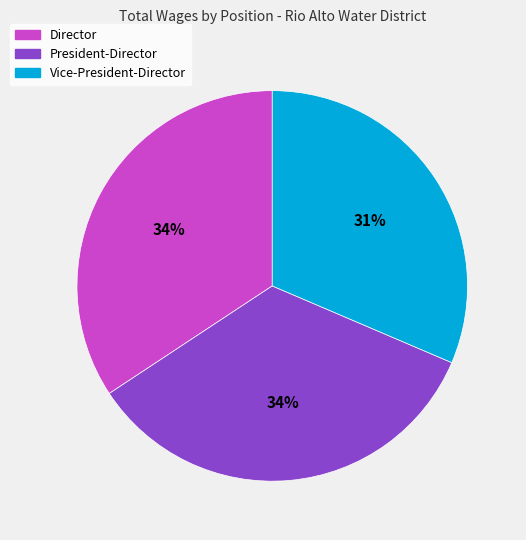

How many segments does this pie chart have?

3